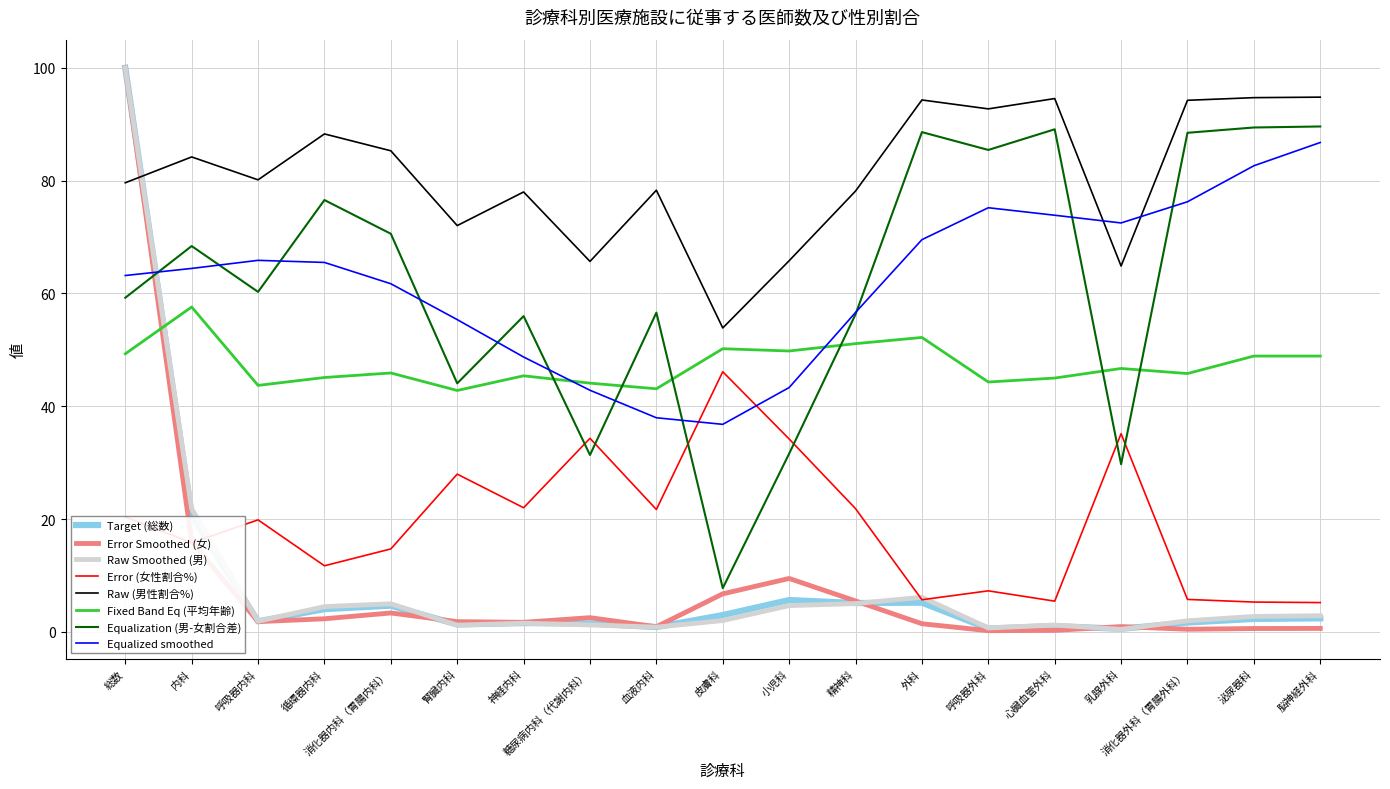

Is the value of Error (女性割合%) at 消化器内科（胃腸内科） greater than the value of Raw (男性割合%) at 皮膚科?

No